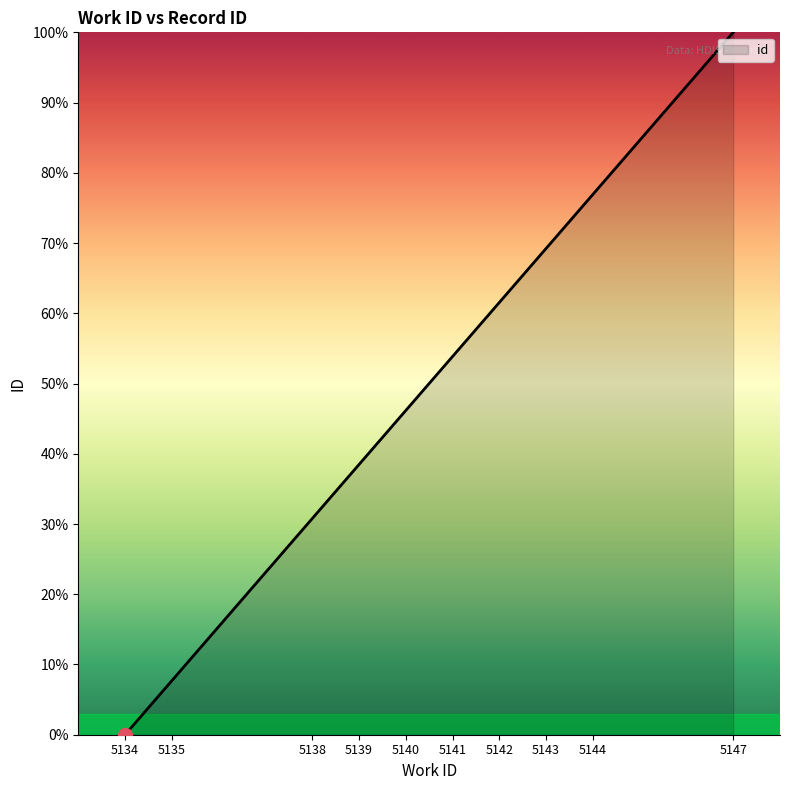

What is the sum of the values at 5143 and 5140?

115.4